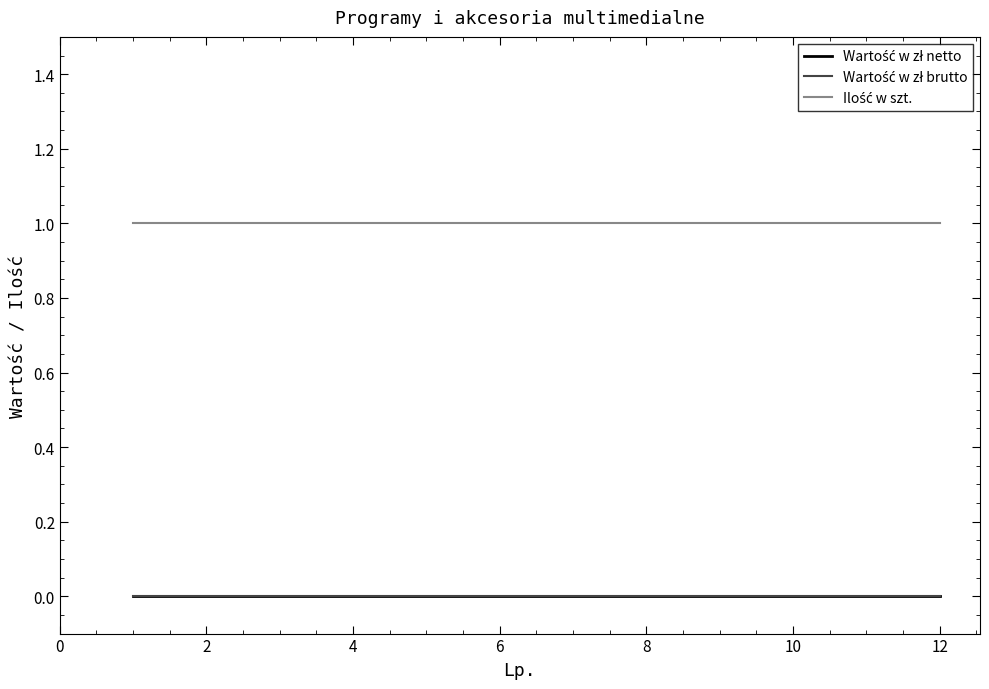

True or false: Wartość w zł brutto and Ilość w szt. intersect in this chart.

False